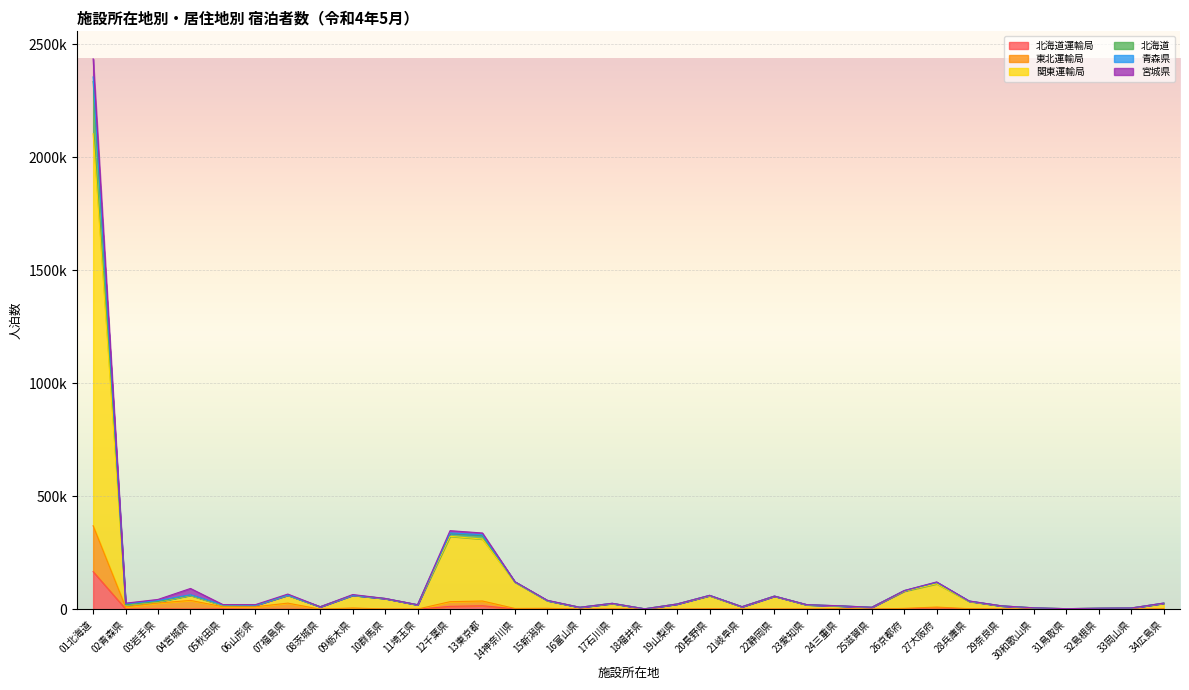

What is the highest value of the 関東運輸局 series?

2104589